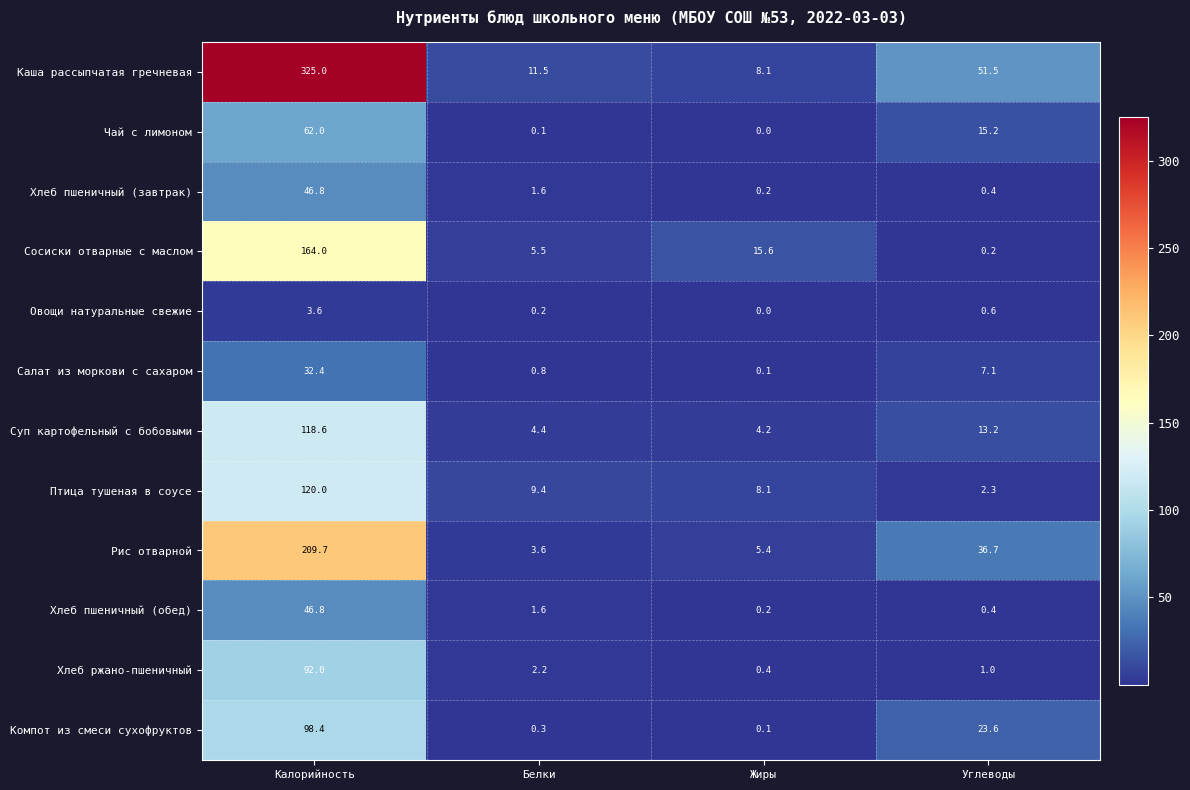

The value of Суп картофельный с бобовыми at Жиры is 4.2. True or false?

True